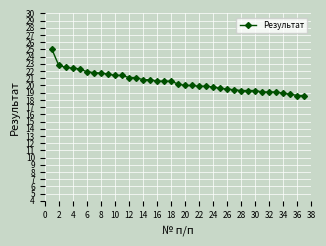

What is the average value?

20.5